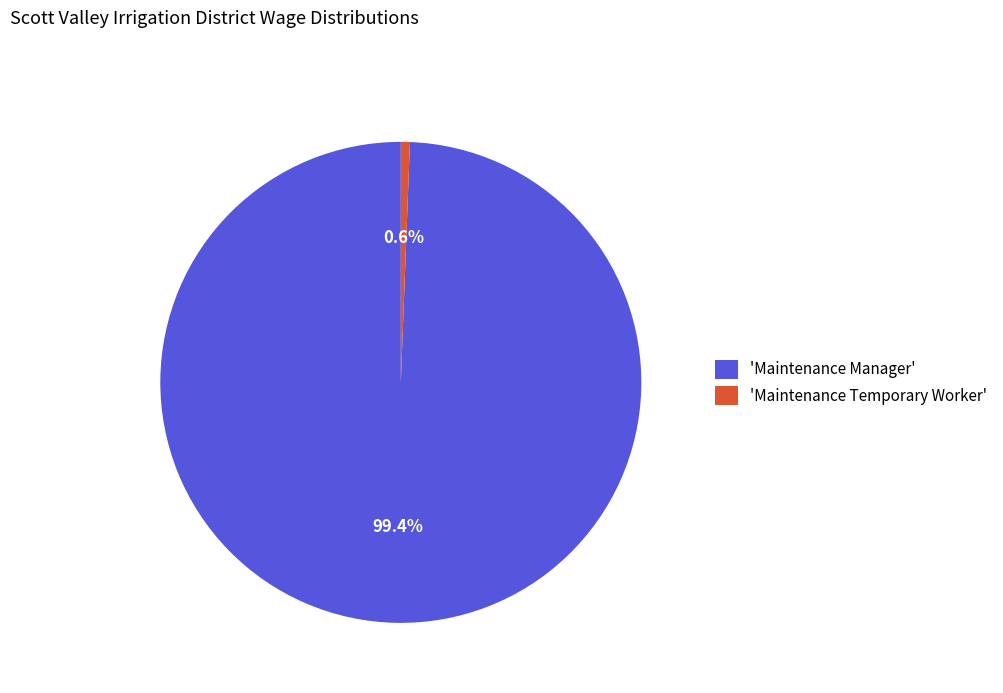

Which has a higher value, 'Maintenance Manager' or 'Maintenance Temporary Worker'?

'Maintenance Manager'